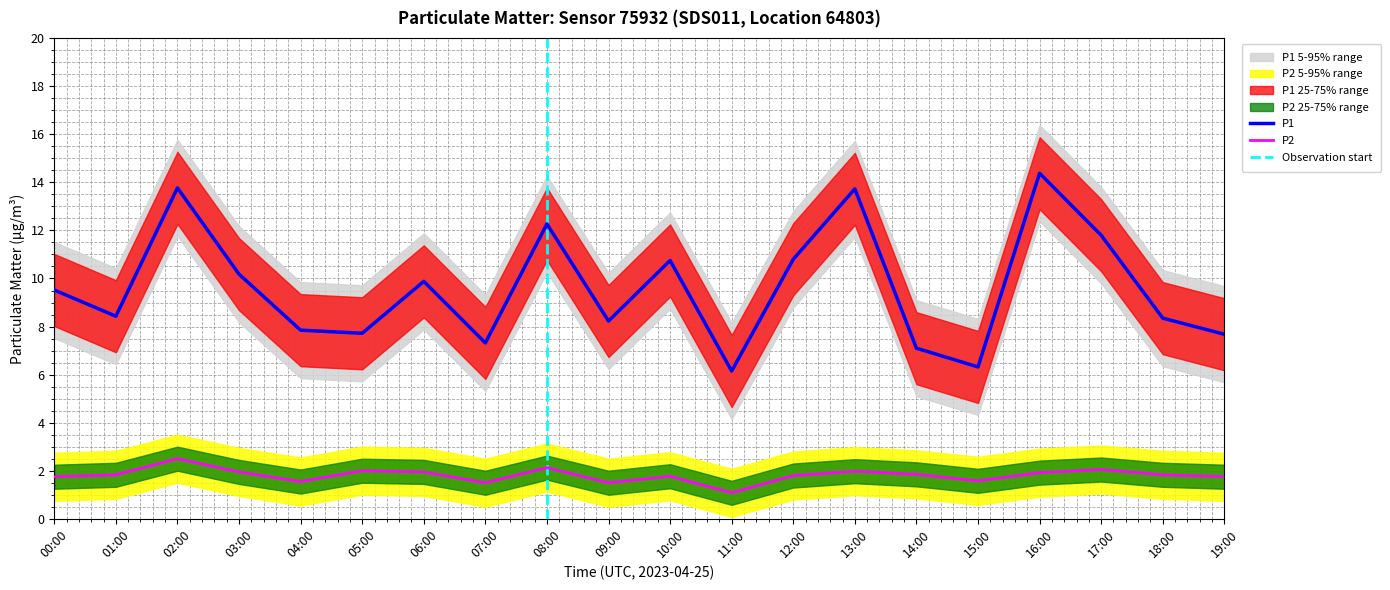

True or false: P2 and P1 cross at least once.

False